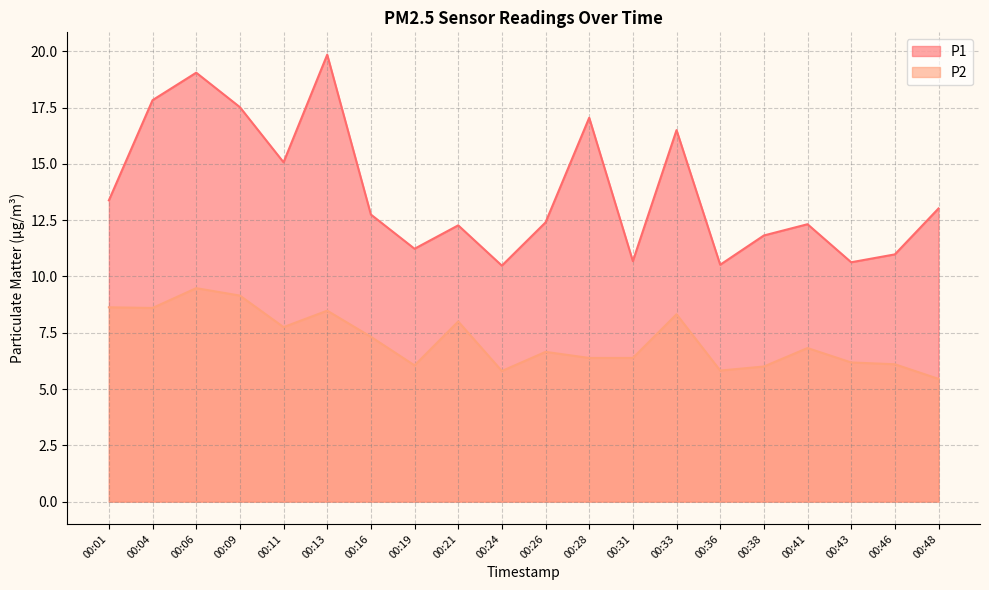

Rank the categories by P2 value from highest to lowest.

00:06, 00:09, 00:01, 00:04, 00:13, 00:33, 00:21, 00:11, 00:16, 00:41, 00:26, 00:28, 00:31, 00:43, 00:46, 00:19, 00:38, 00:36, 00:24, 00:48